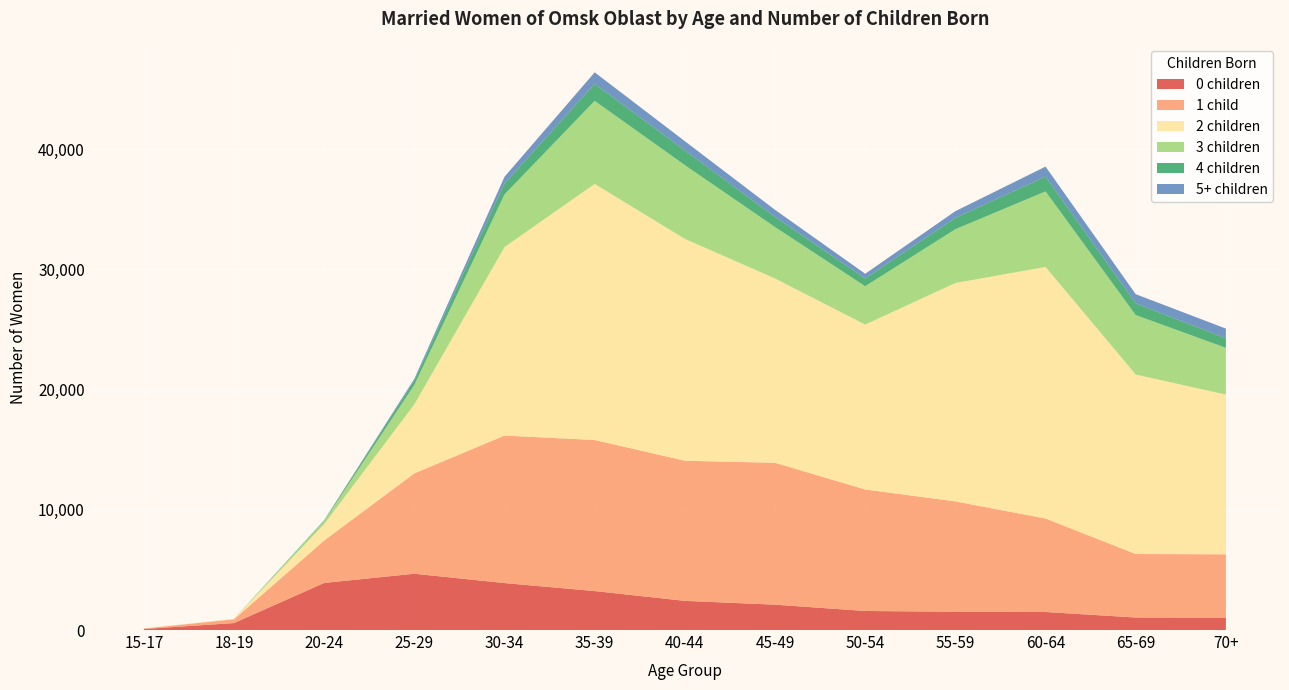

Reading left to right, extract all data points from this chart.

0 children: 15-17=85	18-19=579	20-24=3918	25-29=4683	30-34=3906	35-39=3242	40-44=2426	45-49=2108	50-54=1585	55-59=1519	60-64=1500	65-69=1041	70+=1027
1 child: 15-17=42	18-19=315	20-24=3530	25-29=8348	30-34=12274	35-39=12565	40-44=11660	45-49=11806	50-54=10107	55-59=9182	60-64=7777	65-69=5283	70+=5272
2 children: 15-17=4	18-19=41	20-24=1364	25-29=5744	30-34=15682	35-39=21308	40-44=18454	45-49=15331	50-54=13719	55-59=18171	60-64=20929	65-69=14931	70+=13289
3 children: 15-17=0	18-19=3	20-24=260	25-29=1622	30-34=4381	35-39=6909	40-44=6138	45-49=4280	50-54=3191	55-59=4473	60-64=6285	65-69=4949	70+=3890
4 children: 15-17=0	18-19=0	20-24=56	25-29=371	30-34=904	35-39=1417	40-44=1222	45-49=849	50-54=639	55-59=941	60-64=1231	65-69=973	70+=790
5+ children: 15-17=0	18-19=0	20-24=10	25-29=132	30-34=560	35-39=956	40-44=768	45-49=584	50-54=398	55-59=561	60-64=833	65-69=763	70+=808